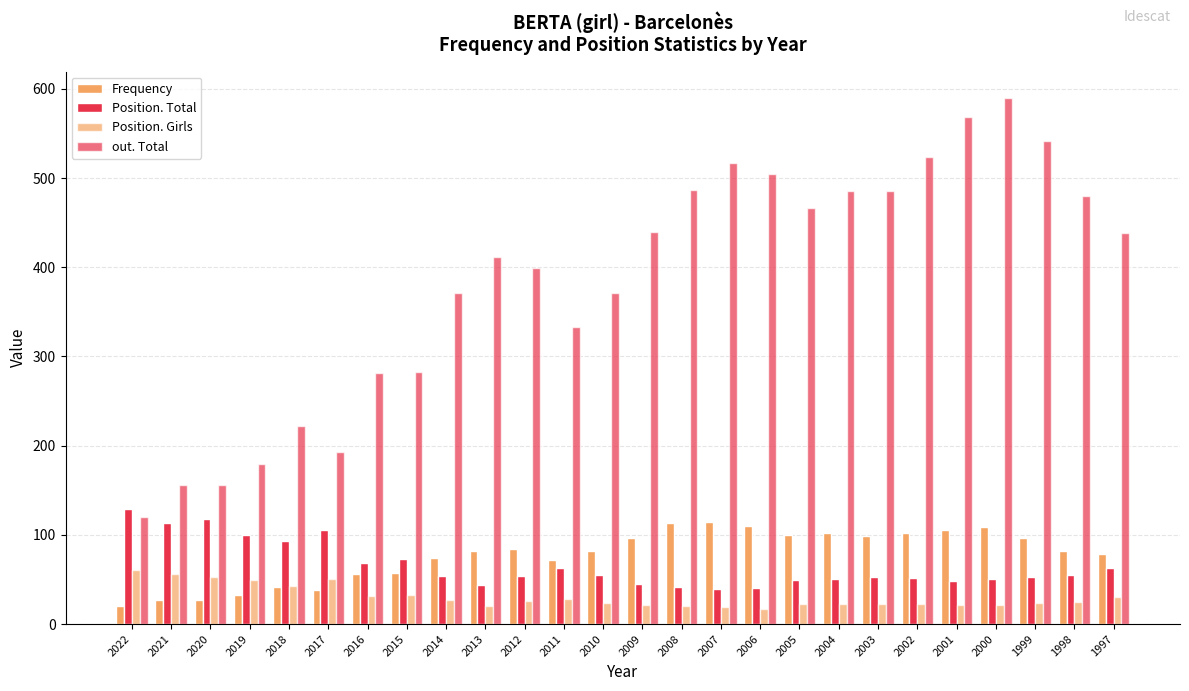

What is the total value across all series at 1999?

715